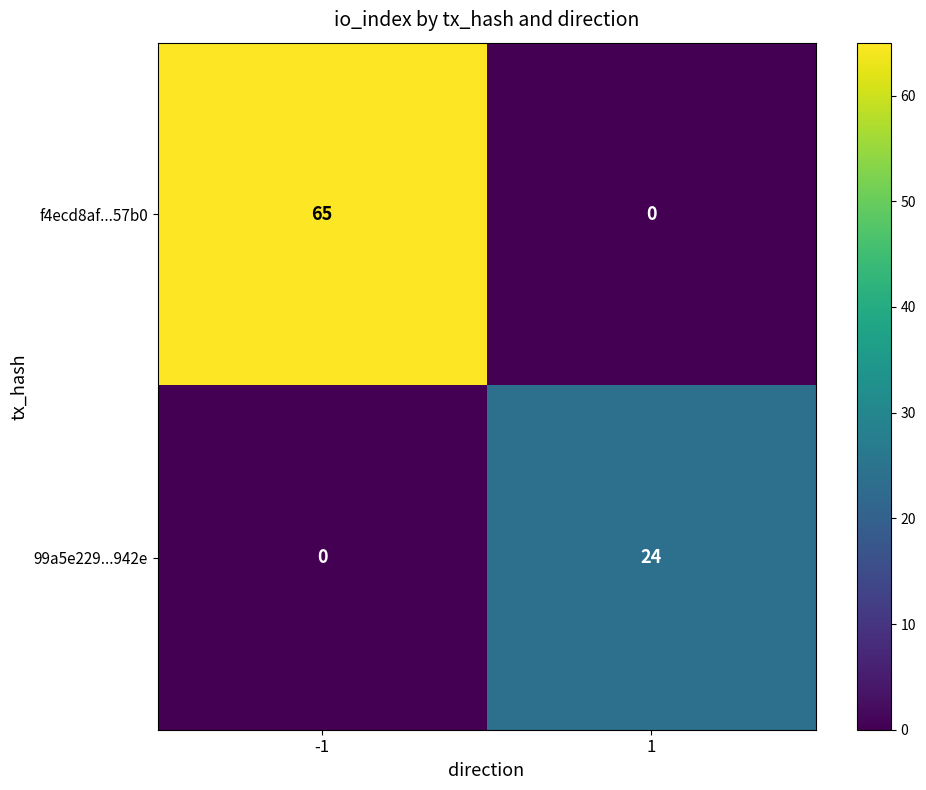

Which series has the largest total across all categories?

f4ecd8af...57b0